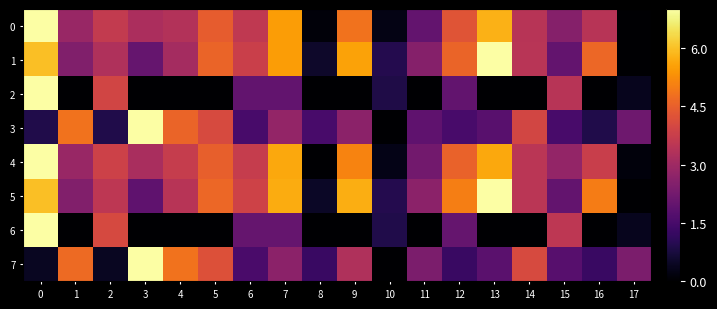

Rank the series by their maximum value, from lowest to highest.

0, 1, 2, 3, 4, 5, 6, 7